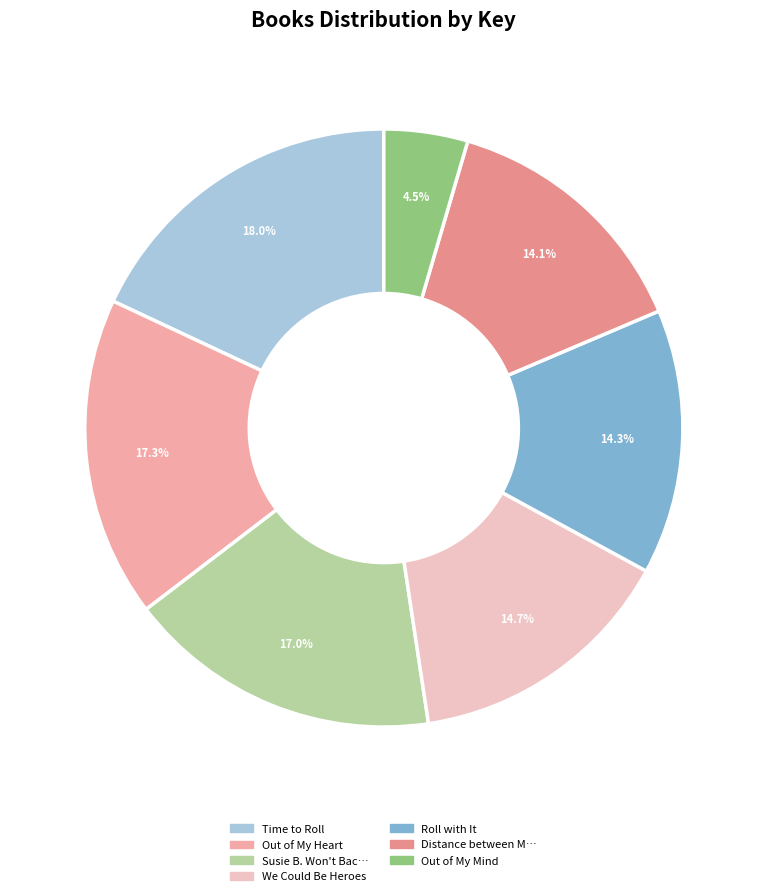

How many segments does this pie chart have?

7